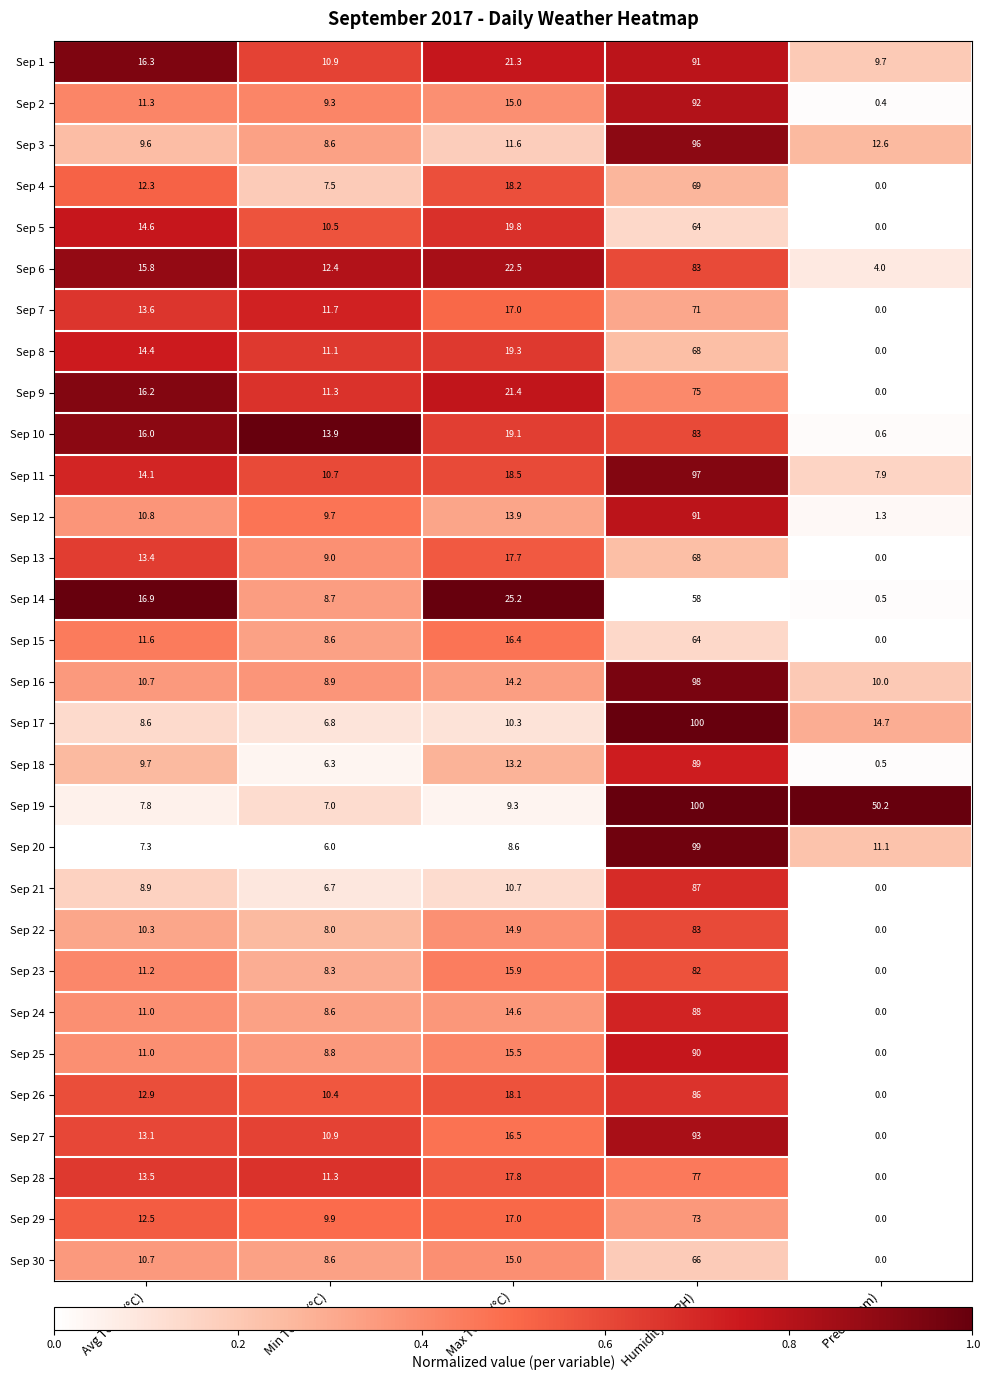

How many values in Sep 27 are above zero?

4